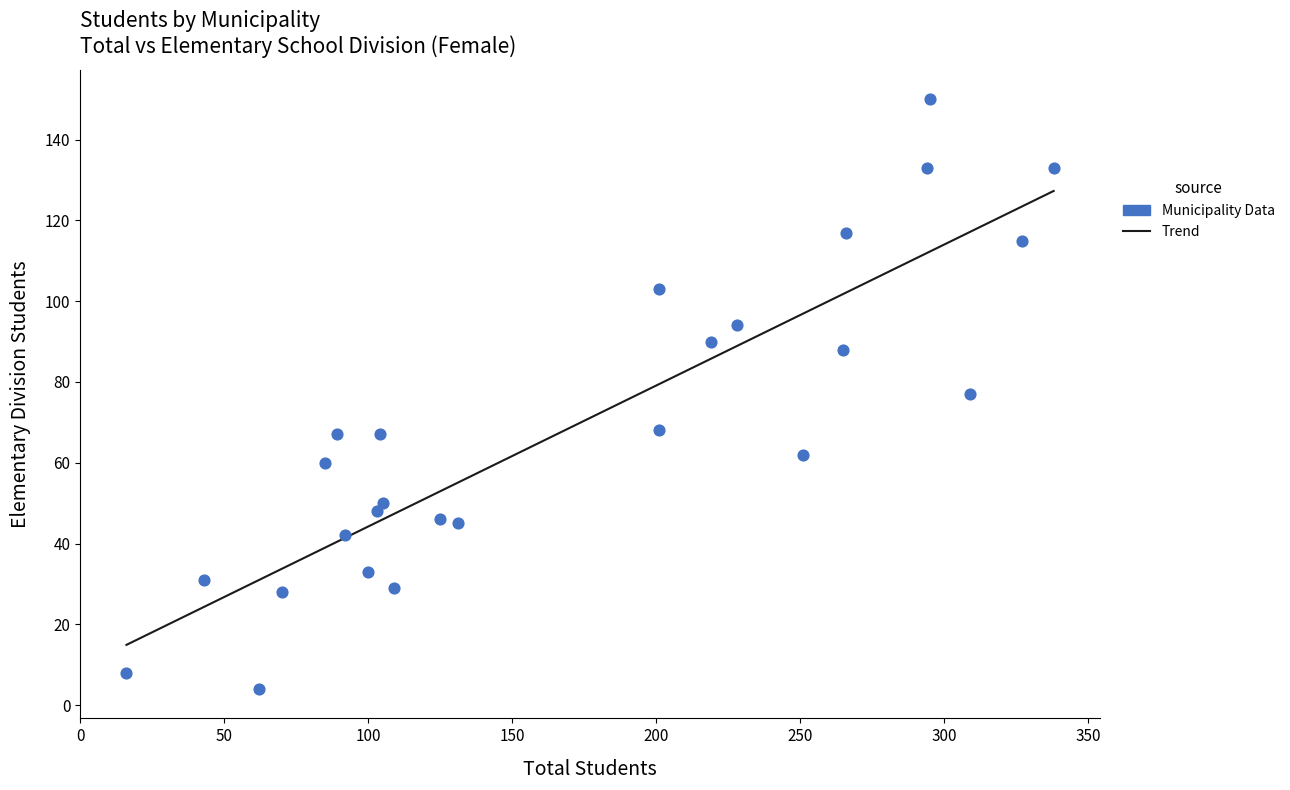

What is the range of X values (max minus min)?

322